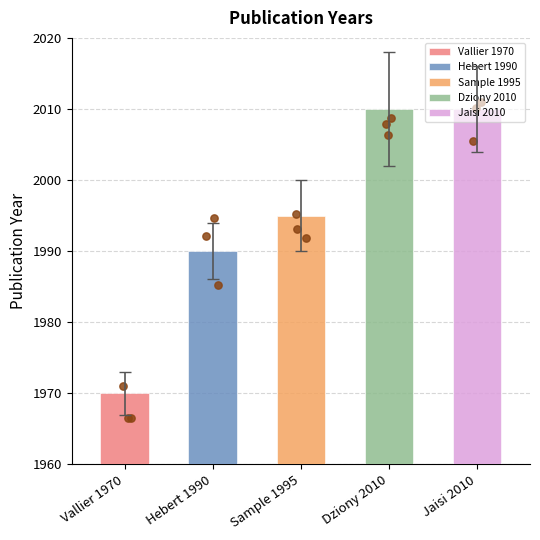

Approximately how many times larger is the value at Hebert 1990 compared to Jaisi 2010?

1.0